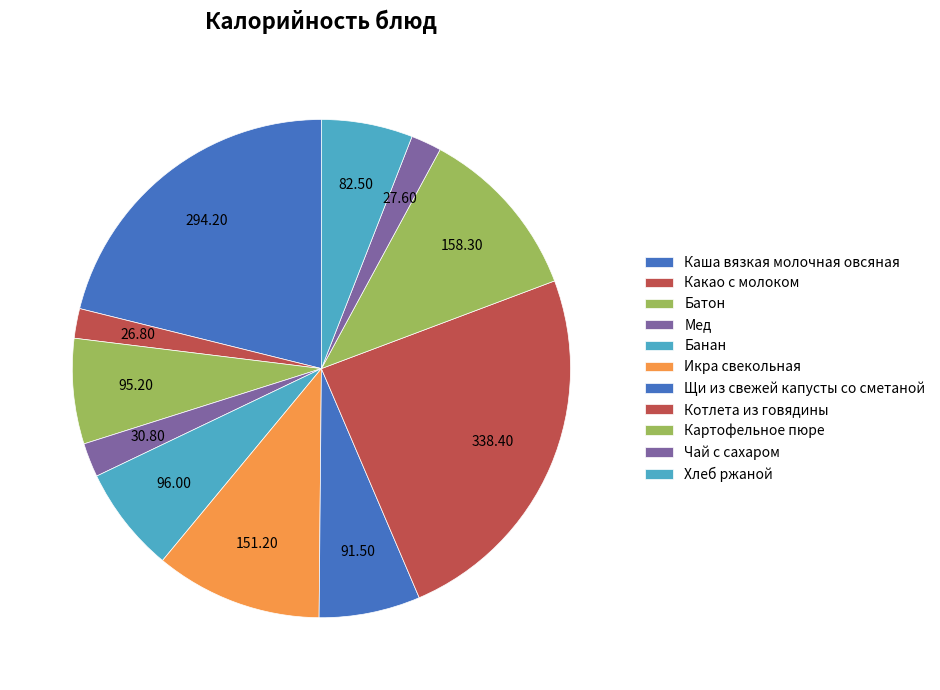

True or false: Банан accounts for 16% of the total.

False